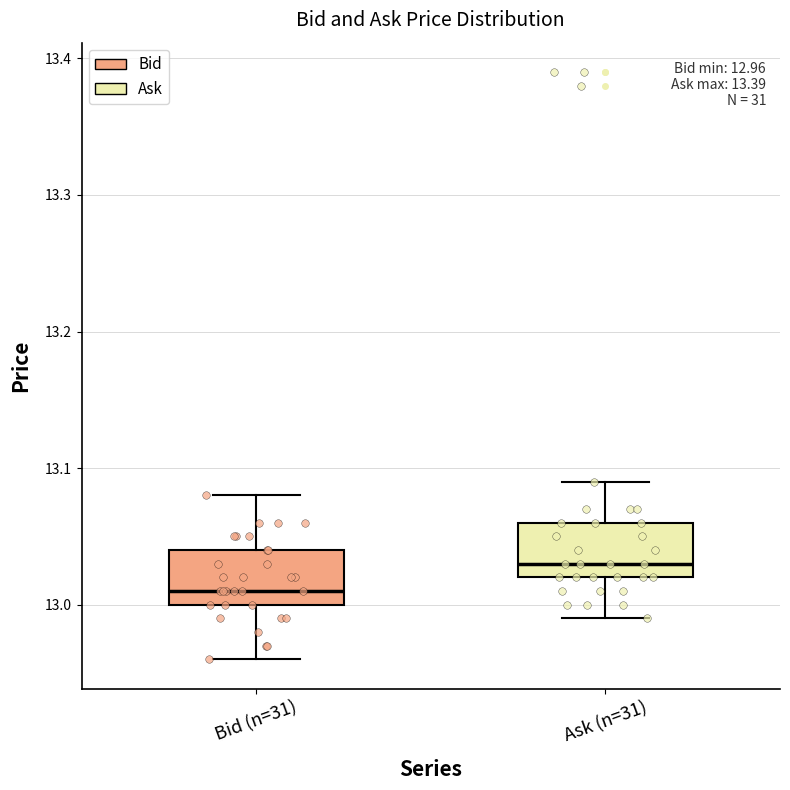

Which box's median line is the lowest?

Bid (n=31)